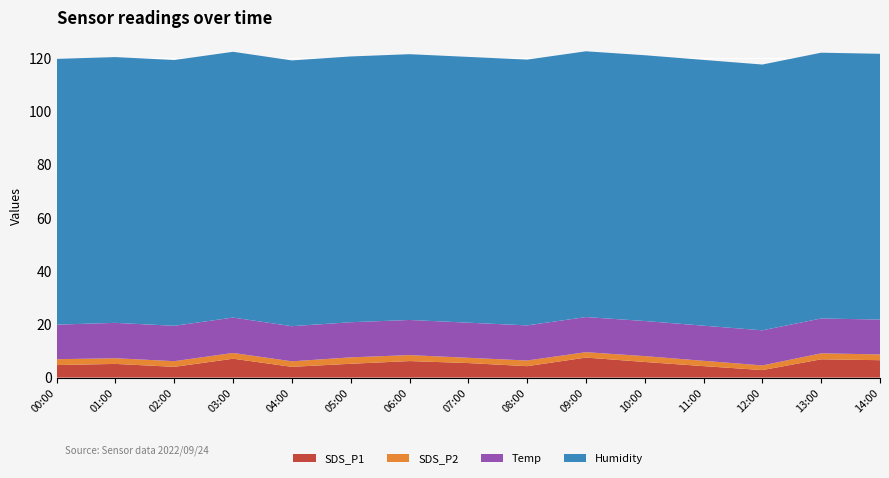

Reading right to left, transcribe all the data shown in this chart.

SDS_P1: 6.5	6.9	2.8	4.3	5.9	7.5	4.3	5.5	6.2	5.2	4.0	7.1	4.0	5.2	4.7
SDS_P2: 2.2	2.2	1.8	2.0	2.2	2.0	2.1	2.0	2.2	2.4	2.1	2.2	2.1	2.1	2.2
Temp: 13.1	13.1	13.2	13.2	13.2	13.2	13.2	13.2	13.2	13.2	13.2	13.3	13.3	13.3	13.0
Humidity: 99.9	99.9	99.9	99.9	99.9	99.9	99.9	99.9	99.9	99.9	99.9	99.9	99.9	99.9	99.9